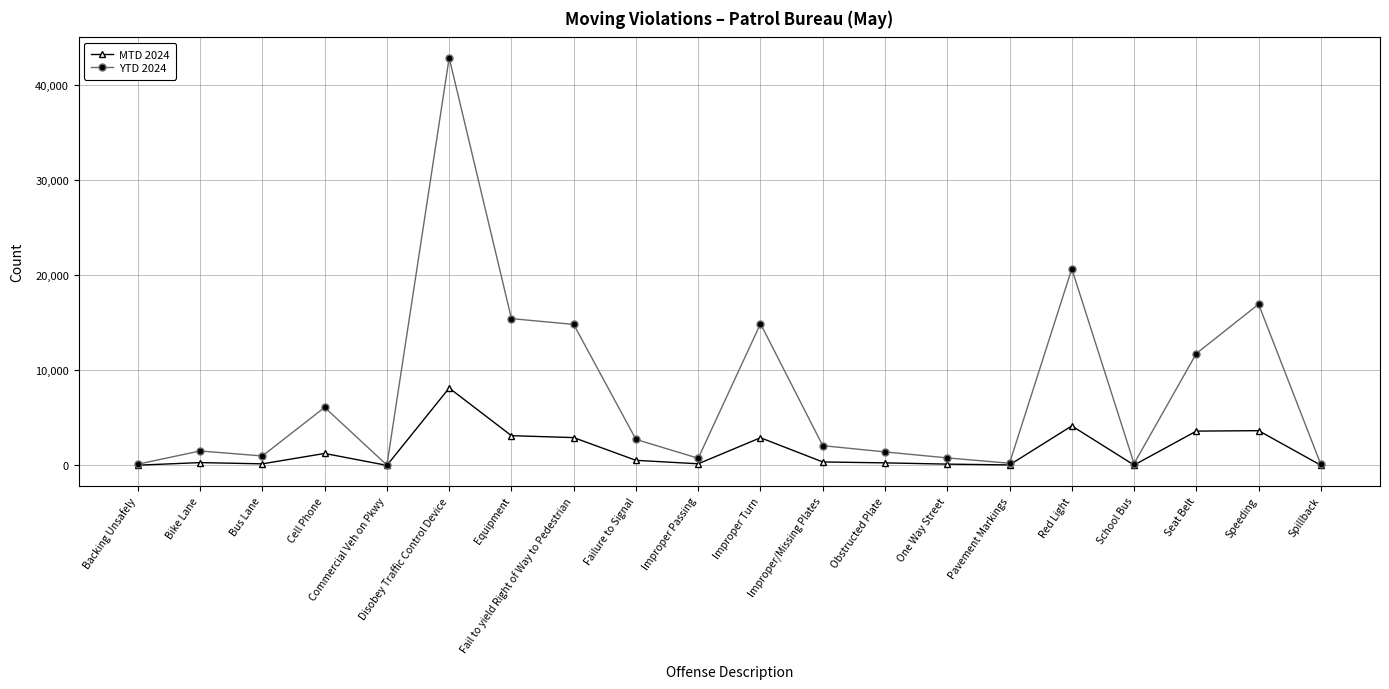

What value does the MTD 2024 series have at Red Light?

4152